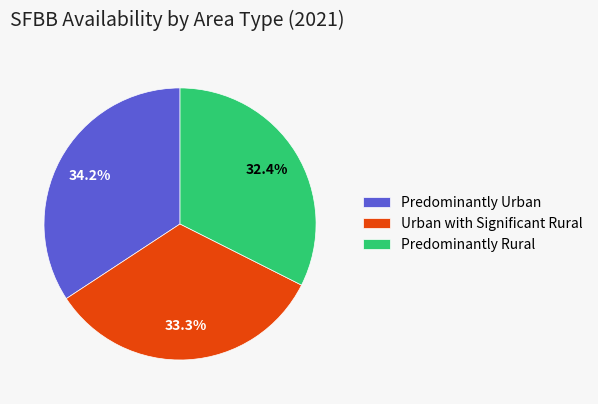

What is the largest slice in the pie chart?

Predominantly Urban